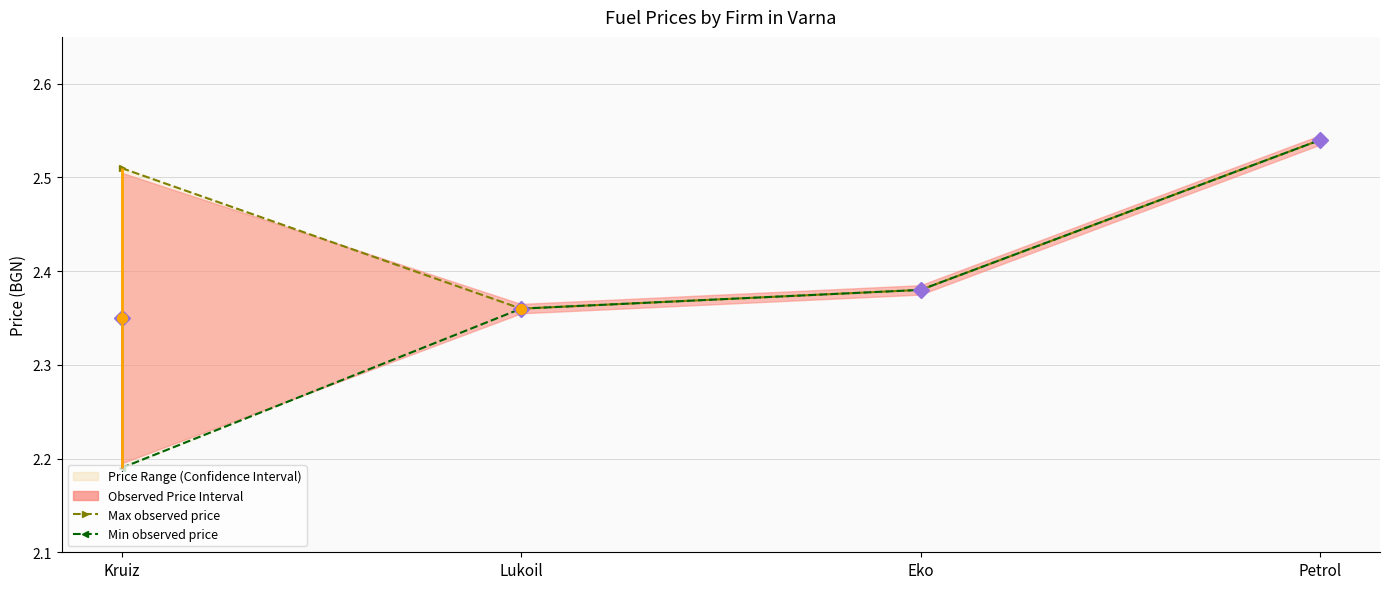

Is it true that Max observed price equals 2.4 at Lukoil?

True